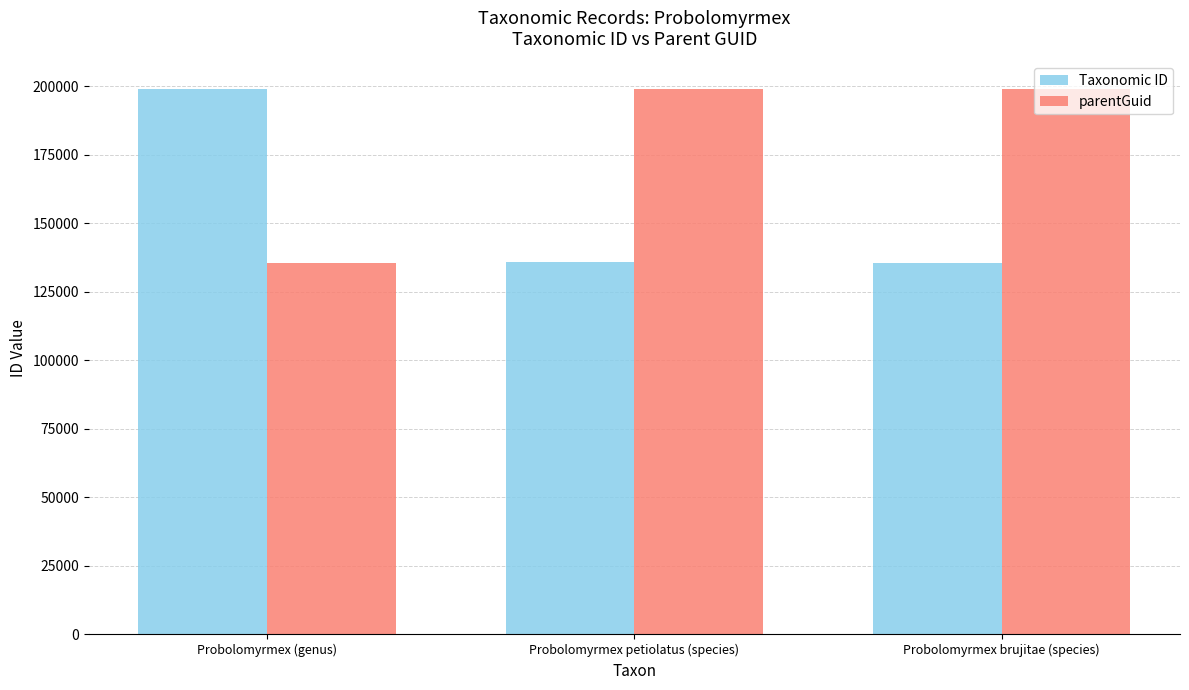

What is the lowest value of the parentGuid series?

135663